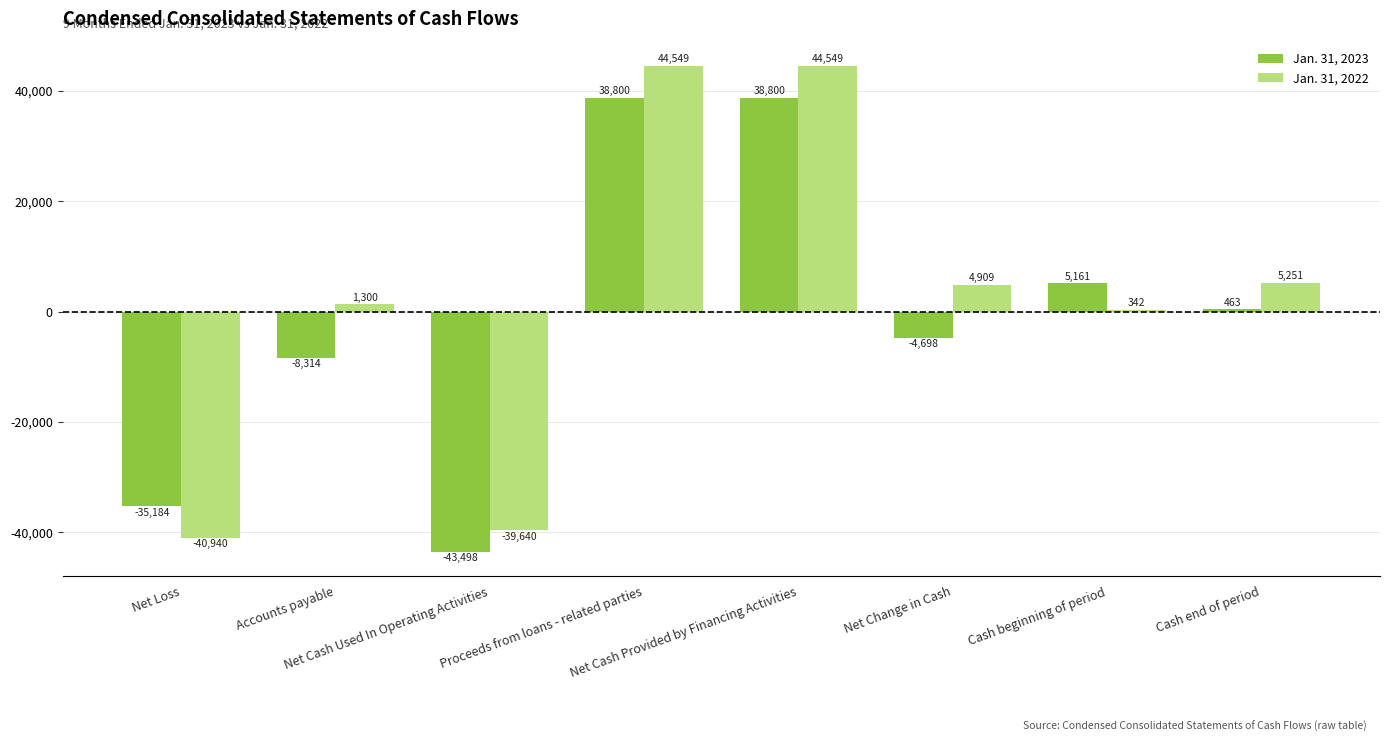

How many distinct data groups are displayed?

2